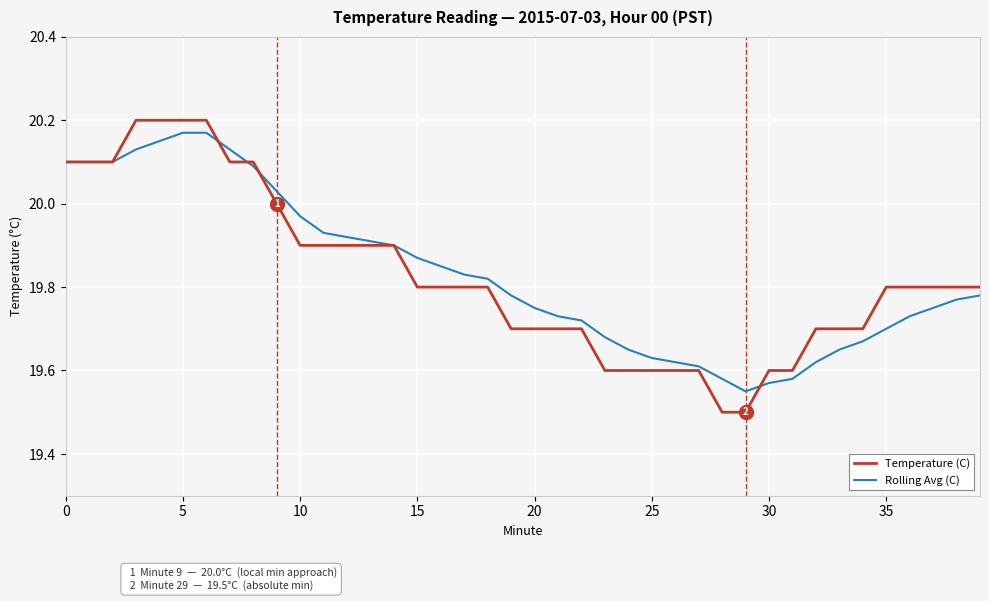

What is the smallest value displayed?

19.5